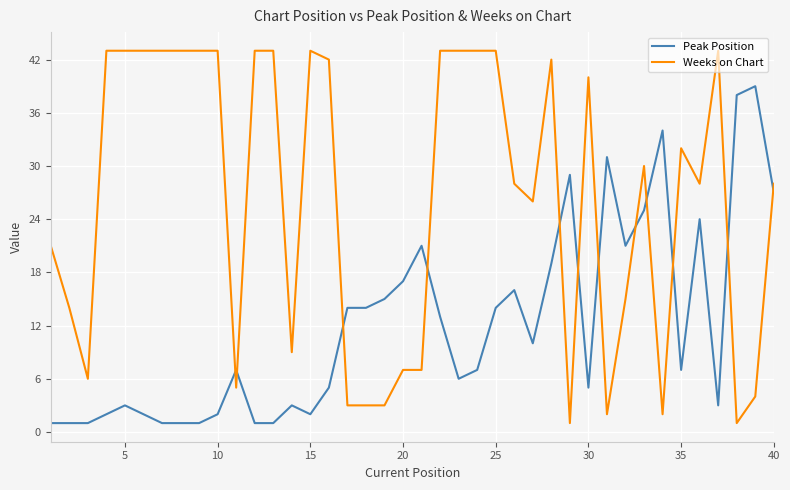

Which series has the largest range (max minus min)?

Weeks on Chart